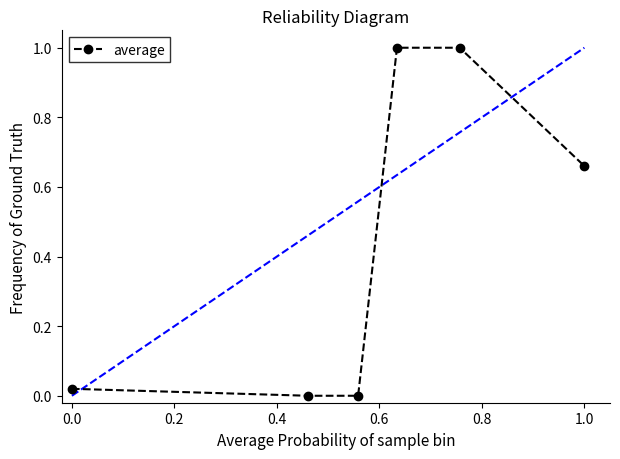

What is the value of the 4th point from the left?

1.0